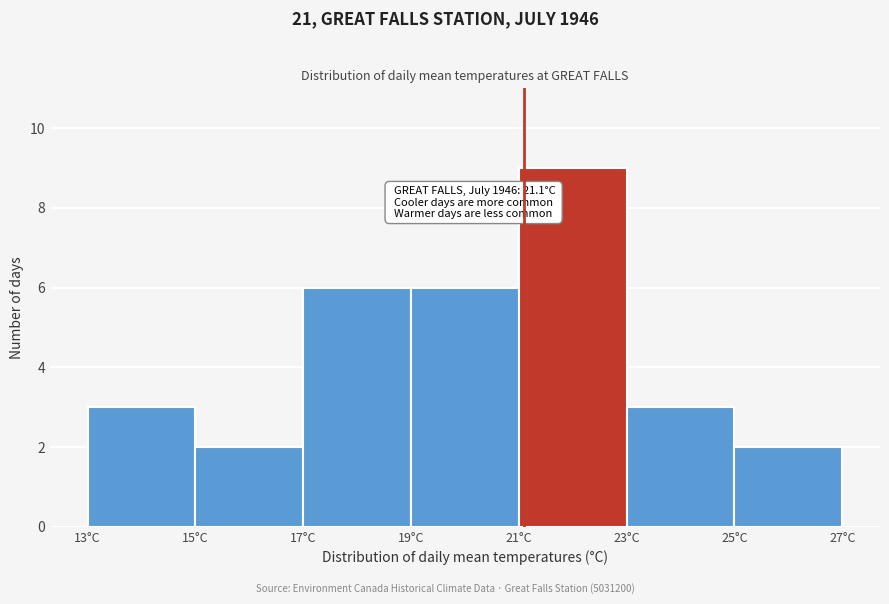

Over which range of the x-axis is the bar tallest?

21 to 23